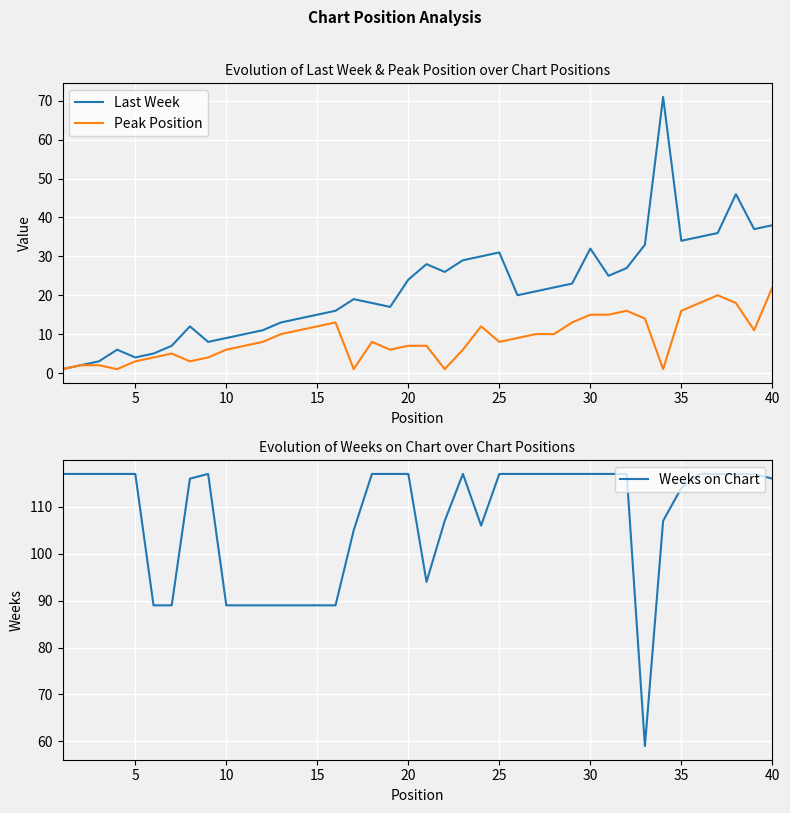

What is the maximum value for Weeks on Chart?

117